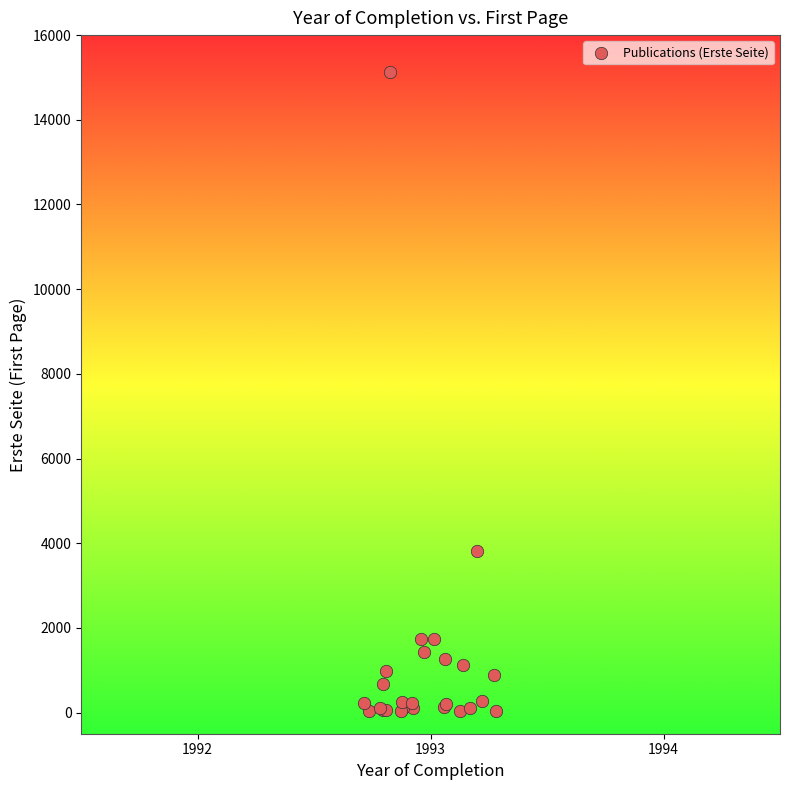

What Y value in the scatter plot is closest to 7582?

3819